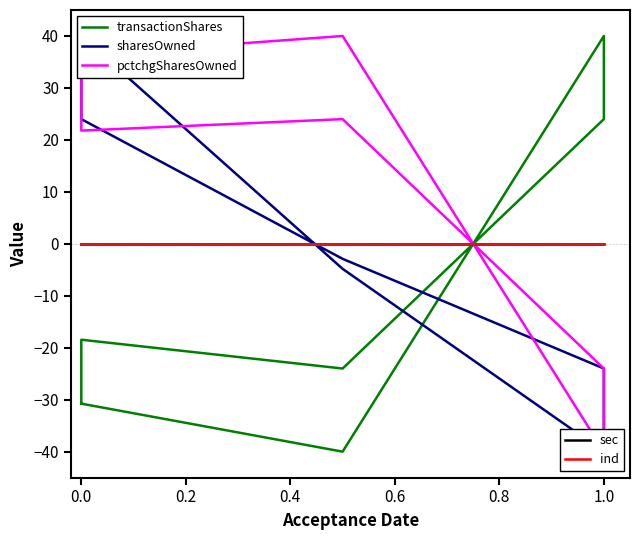

What is the sum of the pctchgSharesOwned values at 1.0 and 0.0?

12.3